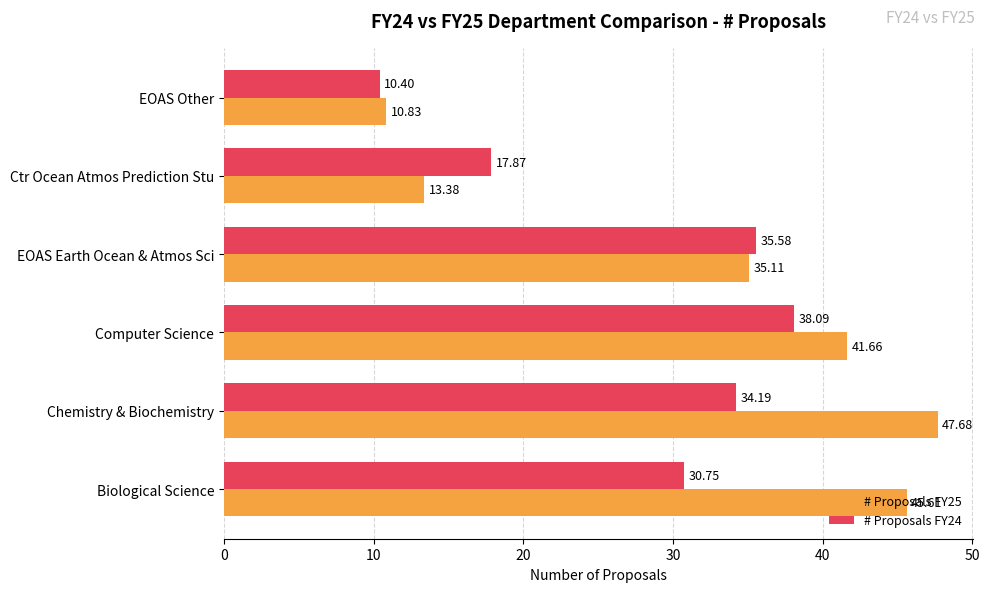

What is the total value across all series at Computer Science?

79.8